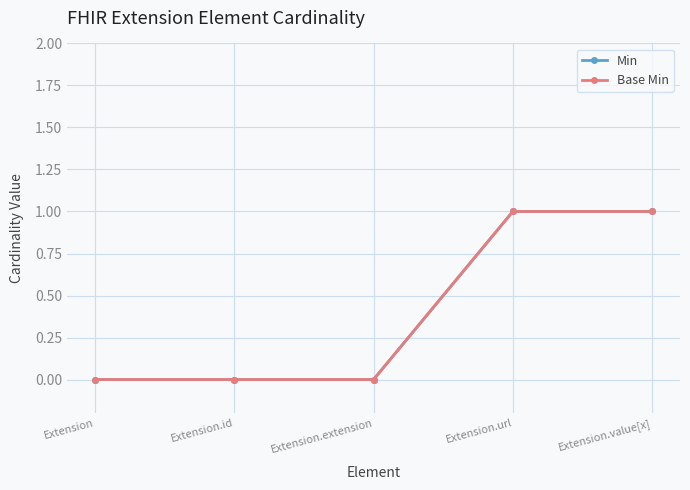

What is the difference between the maximum and minimum values in the Min series?

1